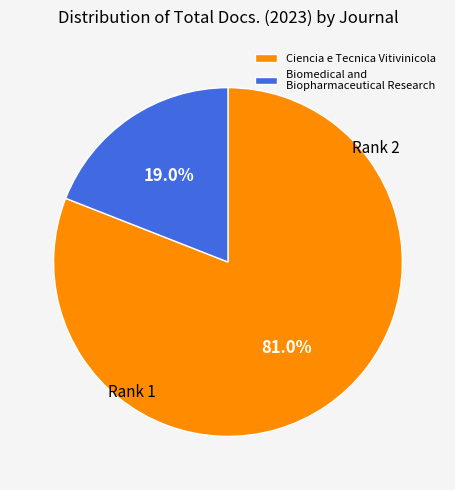

Rank the categories by value from highest to lowest.

Ciencia e Tecnica Vitivinicola, Biomedical and Biopharmaceutical Research